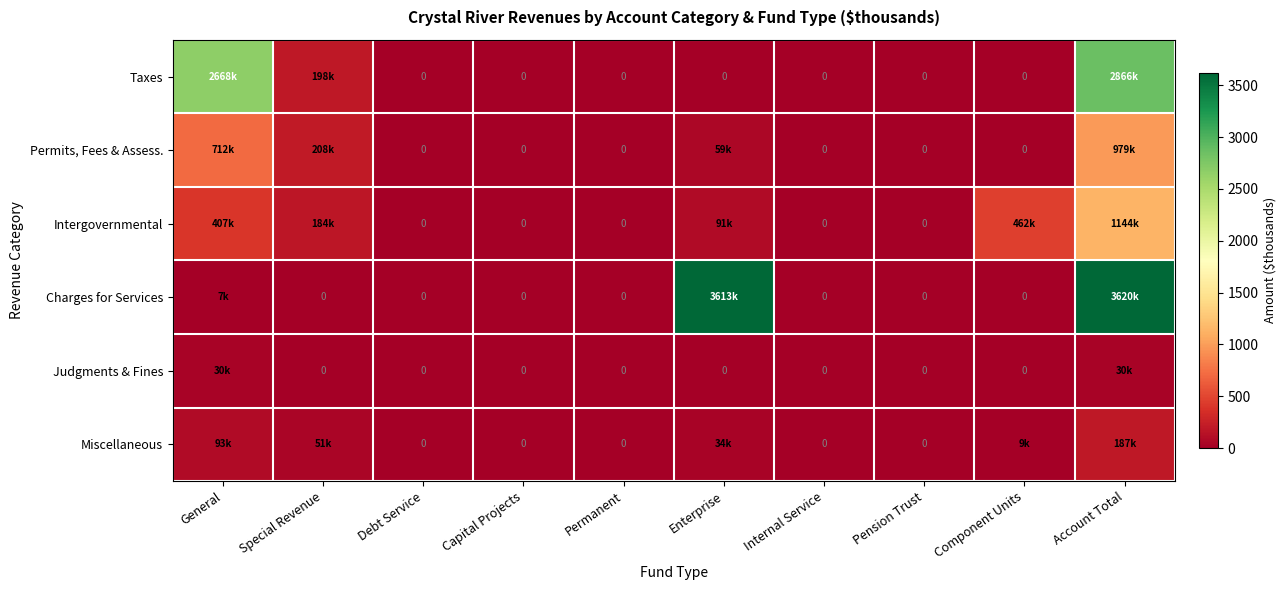

What is the maximum value for Miscellaneous?

186.9